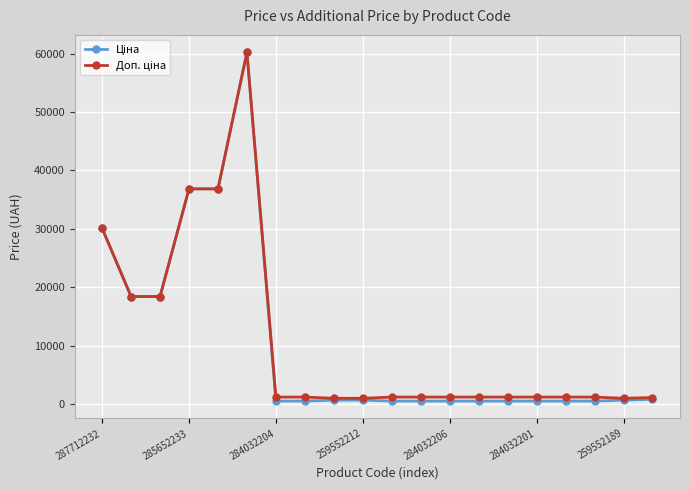

At how many categories does at least one series exceed 5639?

6